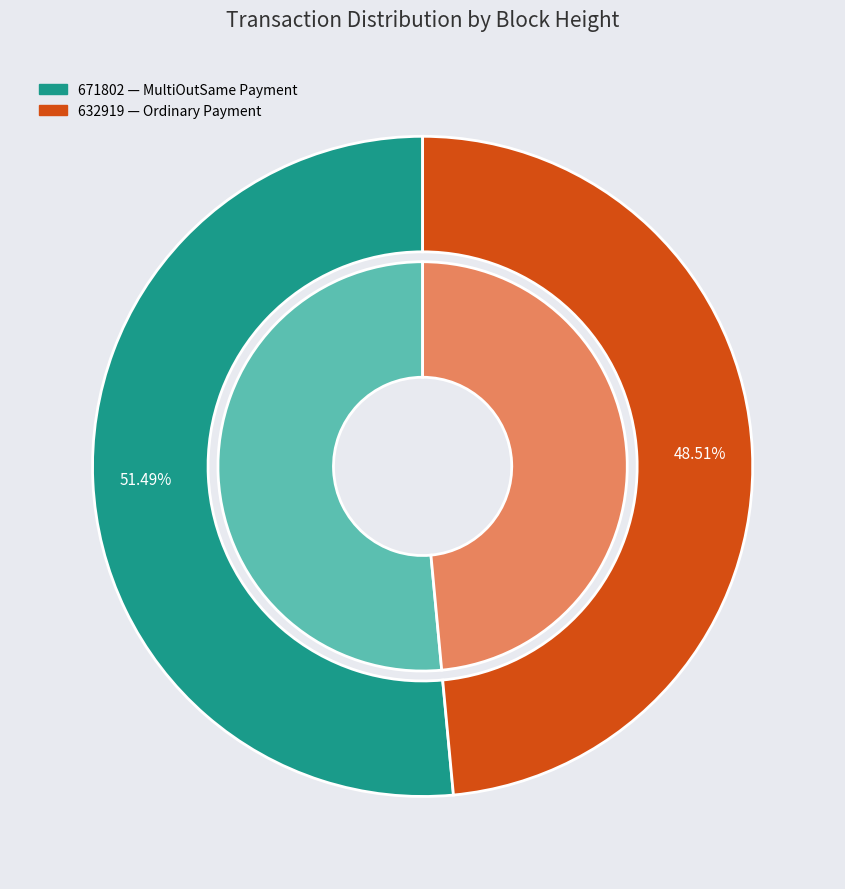

Does 632919 account for over 50% of the chart?

No